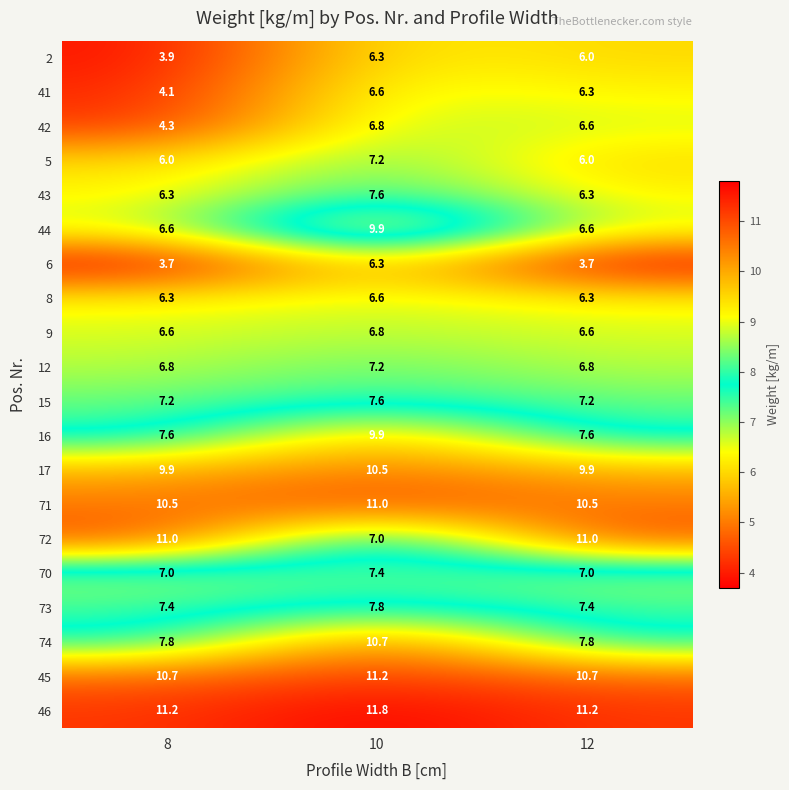

What is the sum of the 15 values at 12 and 10?

14.8